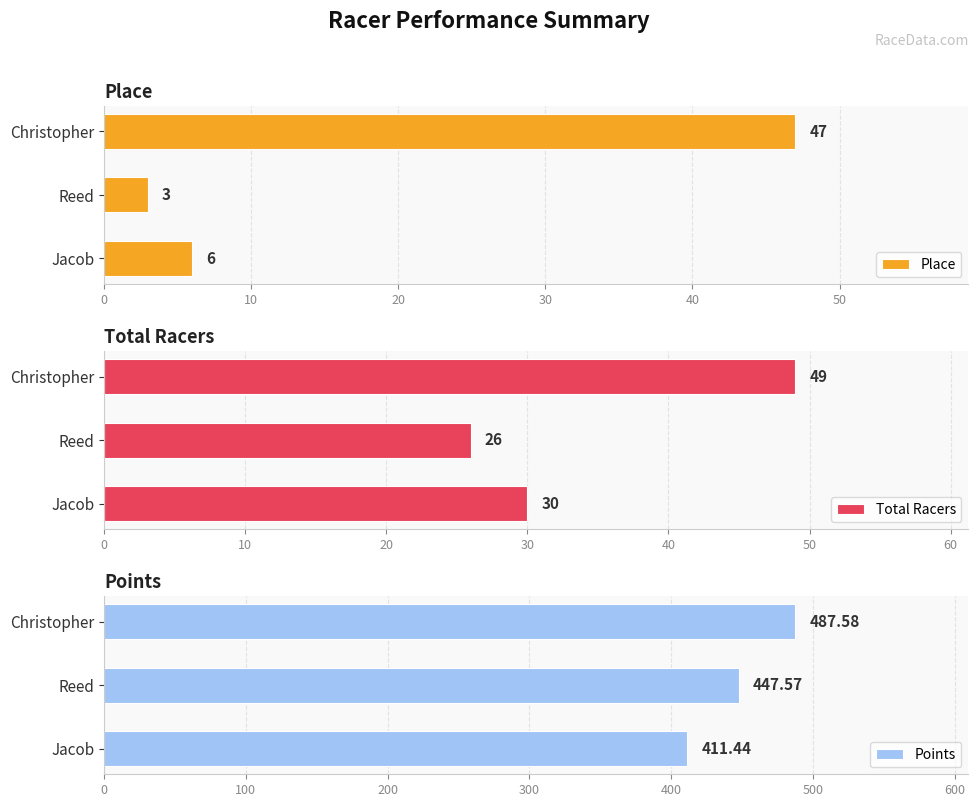

What is the difference between the Total Racers values at Christopher and Reed?

23